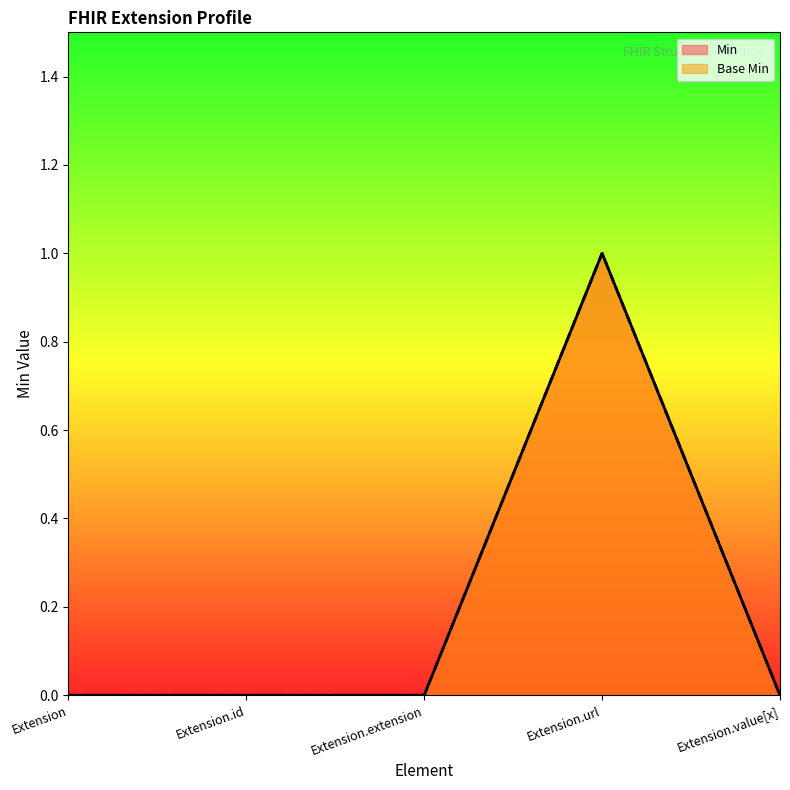

The value of Base Min at Extension is 0. True or false?

True